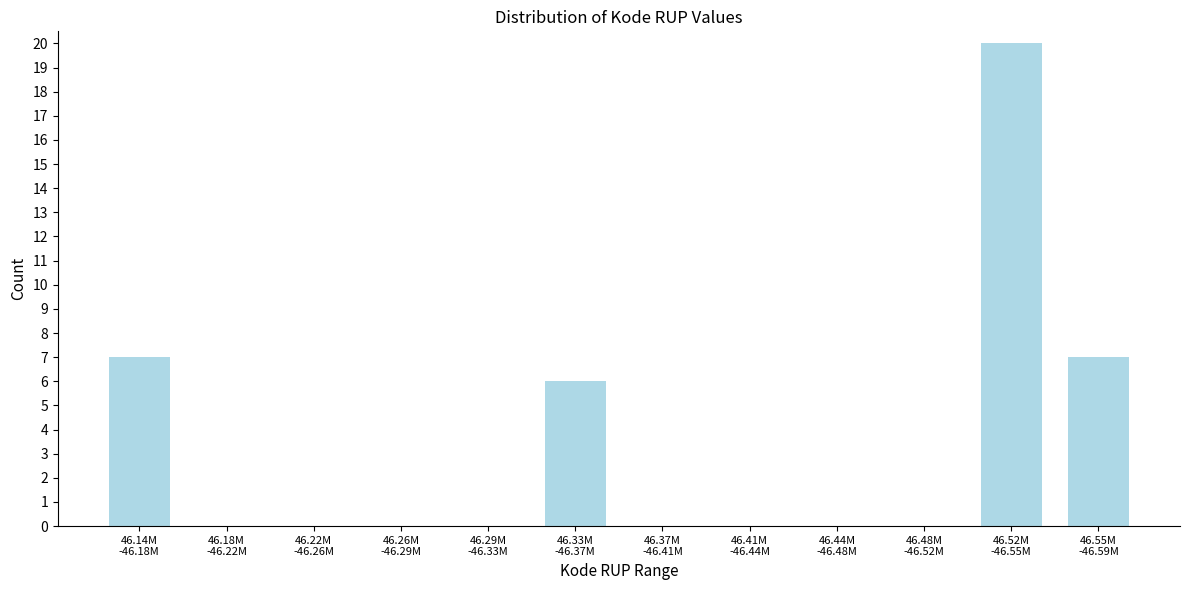

What is the greatest value displayed?

20